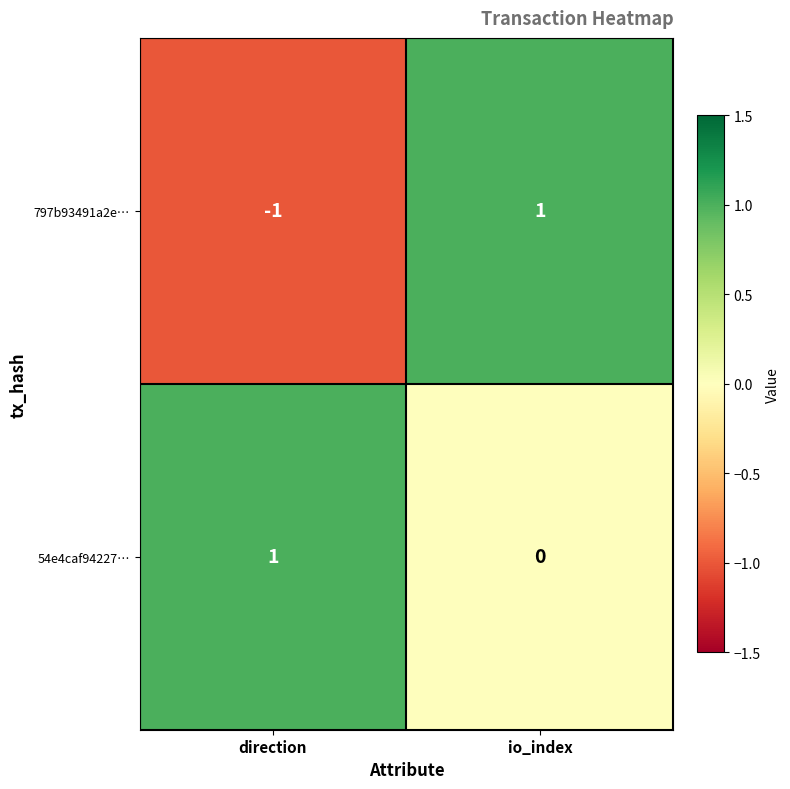

At which category is the sum across all series the highest?

io_index